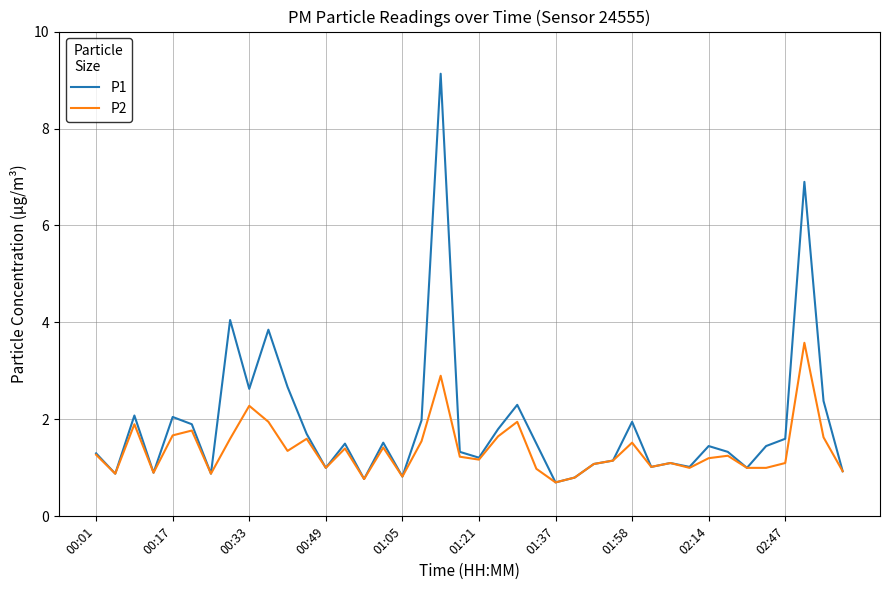

What is the maximum value for P2?

3.6